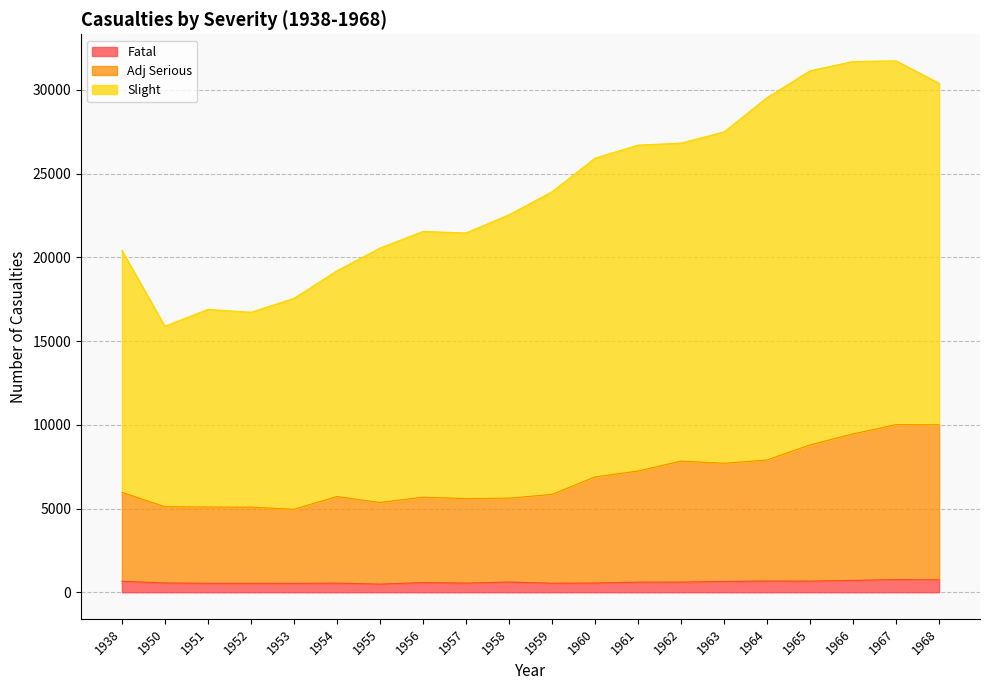

True or false: Adj Serious and Fatal cross at least once.

False